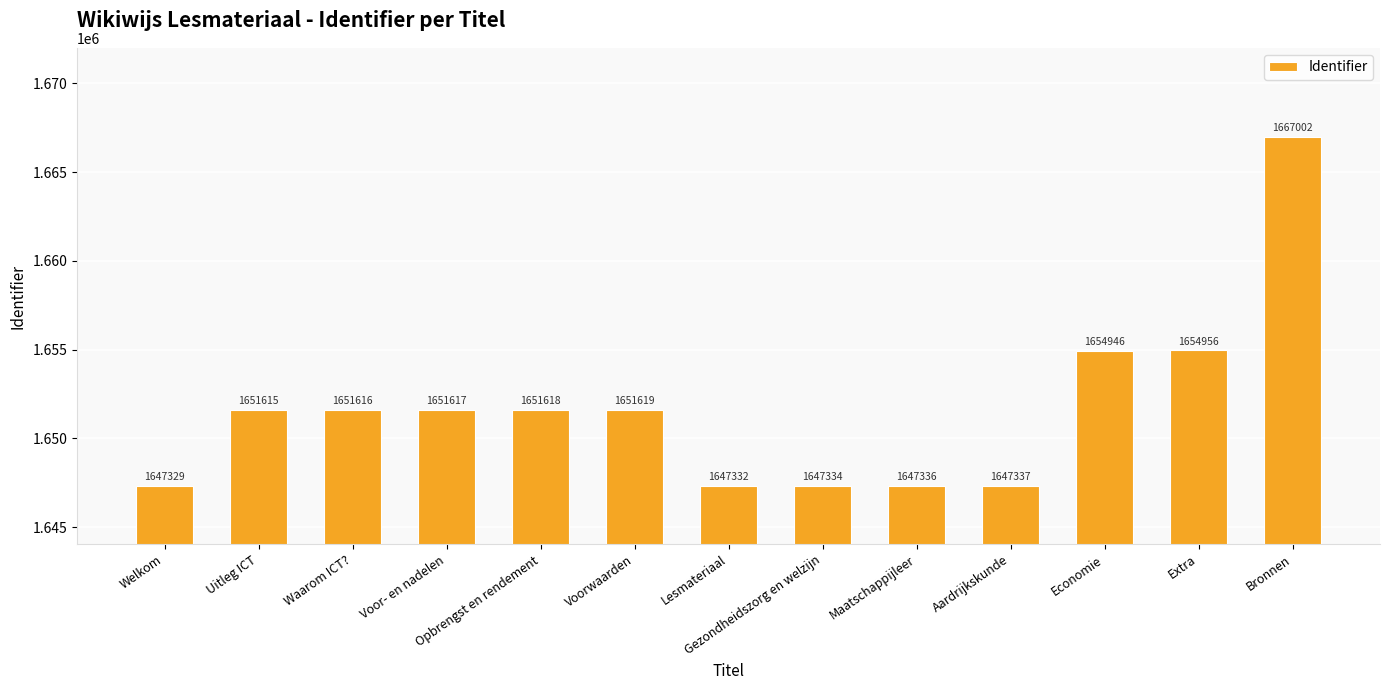

List the labels in order of value, smallest first.

Welkom, Lesmateriaal, Gezondheidszorg en welzijn, Maatschappijleer, Aardrijkskunde, Uitleg ICT, Waarom ICT?, Voor- en nadelen, Opbrengst en rendement, Voorwaarden, Economie, Extra, Bronnen